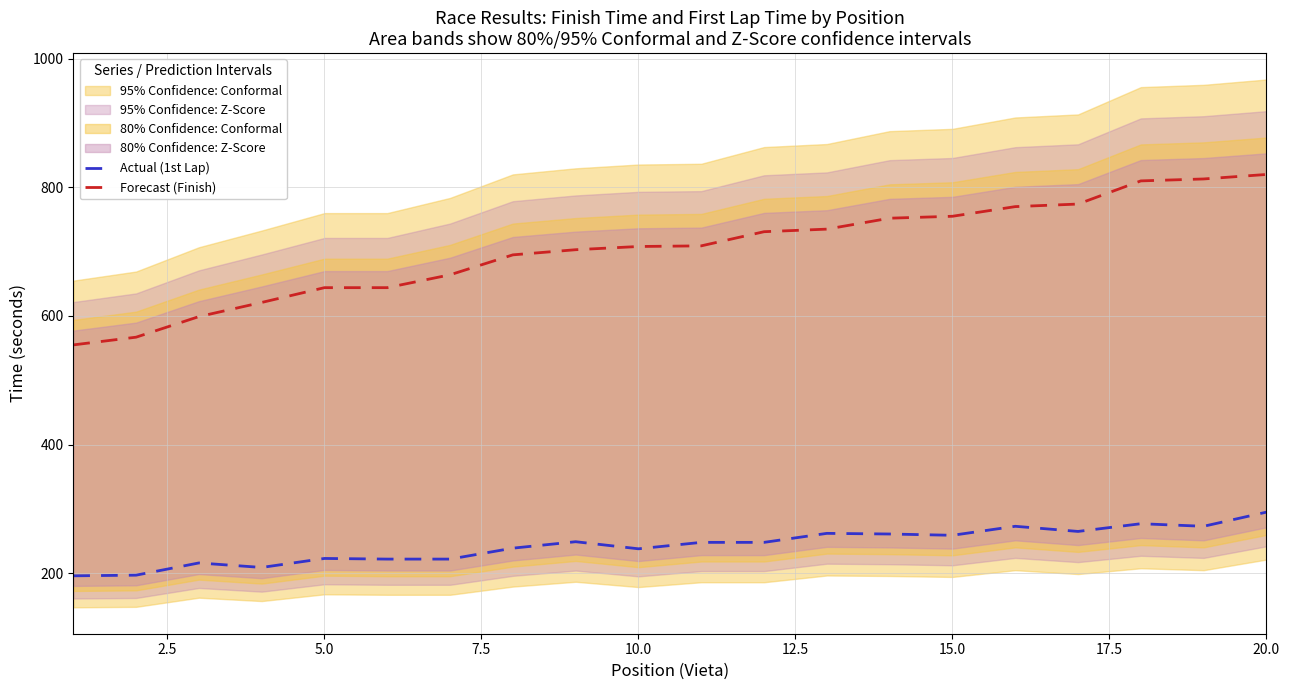

True or false: Forecast (Finish) and Actual (1st Lap) intersect in this chart.

False